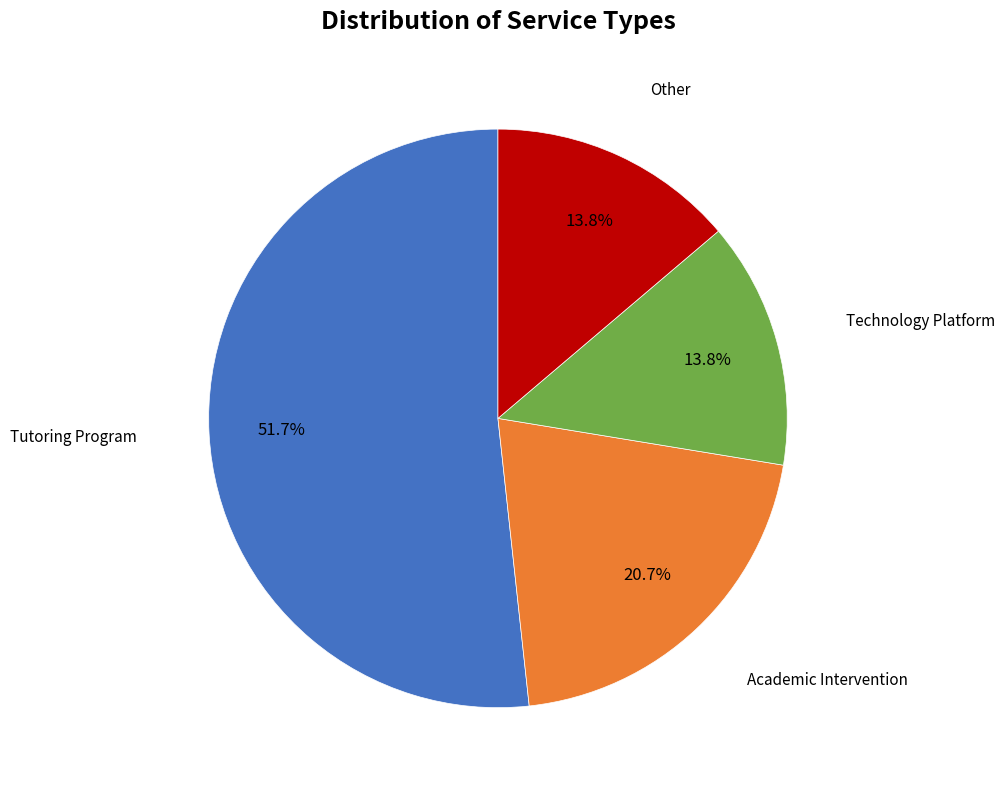

Is there any slice that represents more than half of the pie?

Yes